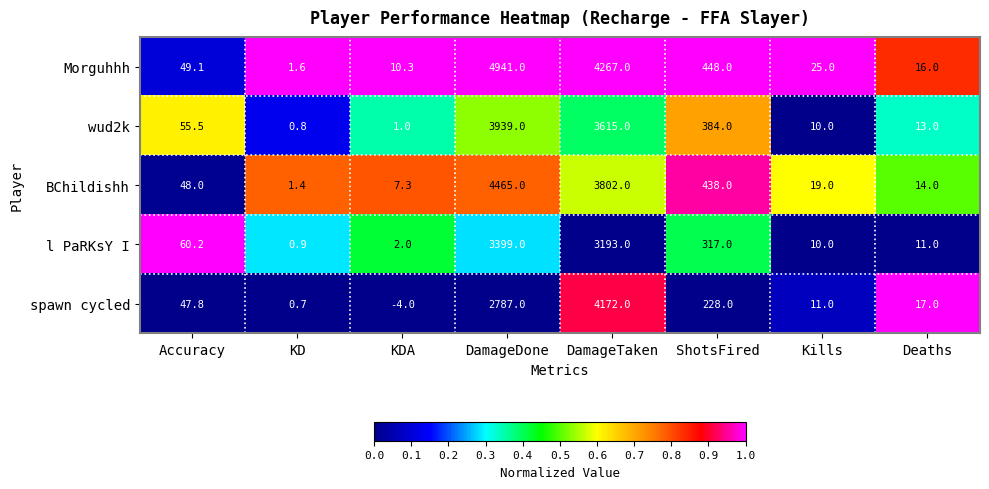

What is the average value of the wud2k series?

1002.3